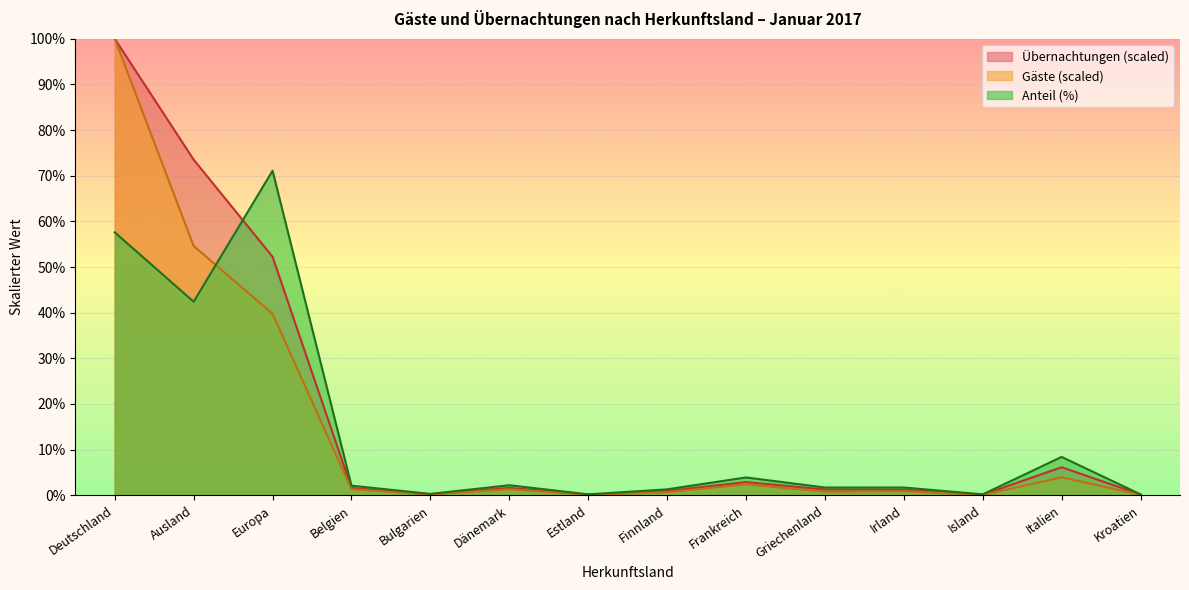

Reading left to right, what are all the values shown in this chart?

Übernachtungen: 100.0	73.5	52.3	1.6	0.2	1.6	0.1	0.9	2.9	1.3	1.2	0.1	6.1	0.2
Gäste: 100.0	54.6	39.7	1.3	0.2	1.3	0.1	0.7	2.4	0.8	0.9	0.1	3.9	0.1
Anteil: 57.6	42.4	71.1	2.1	0.3	2.2	0.2	1.3	3.9	1.7	1.7	0.2	8.4	0.2